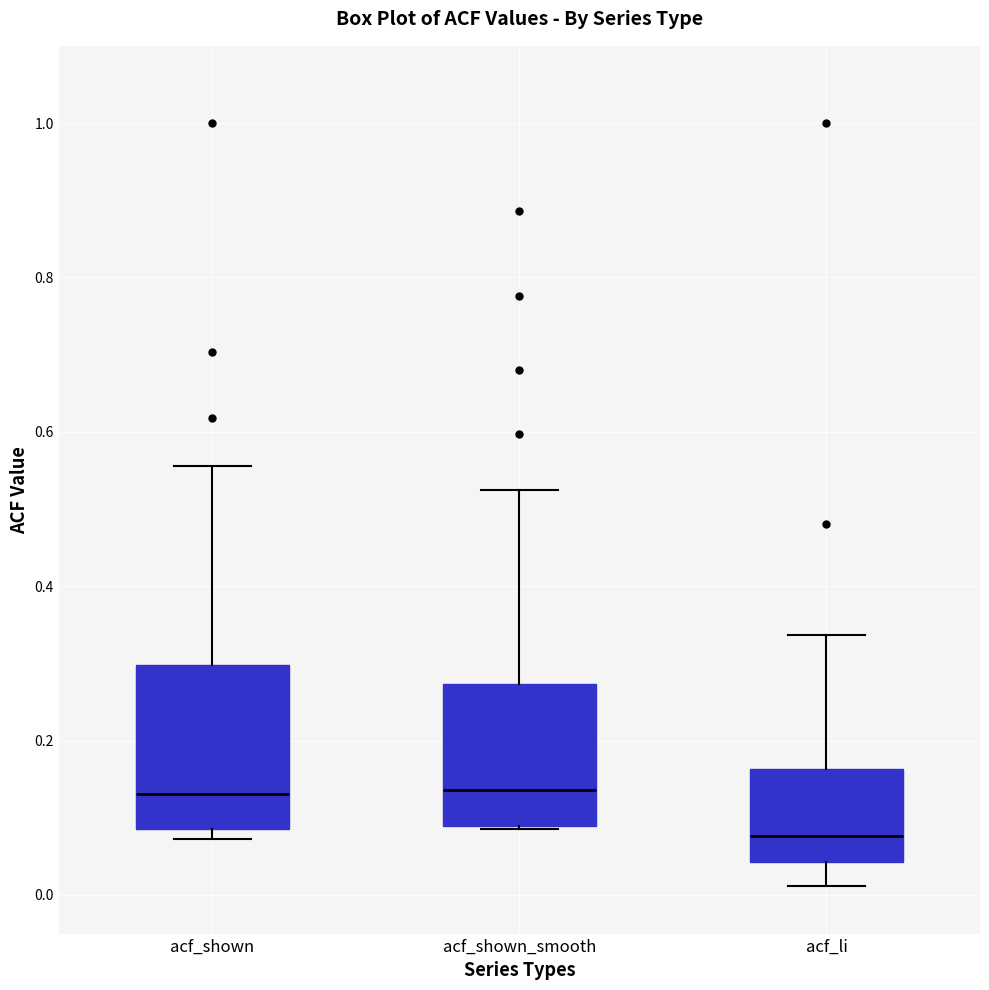

Where is the lower edge of the box for acf_shown on the y-axis? The values are not printed on the chart, so give them approximately, as read against the axis.

0.08